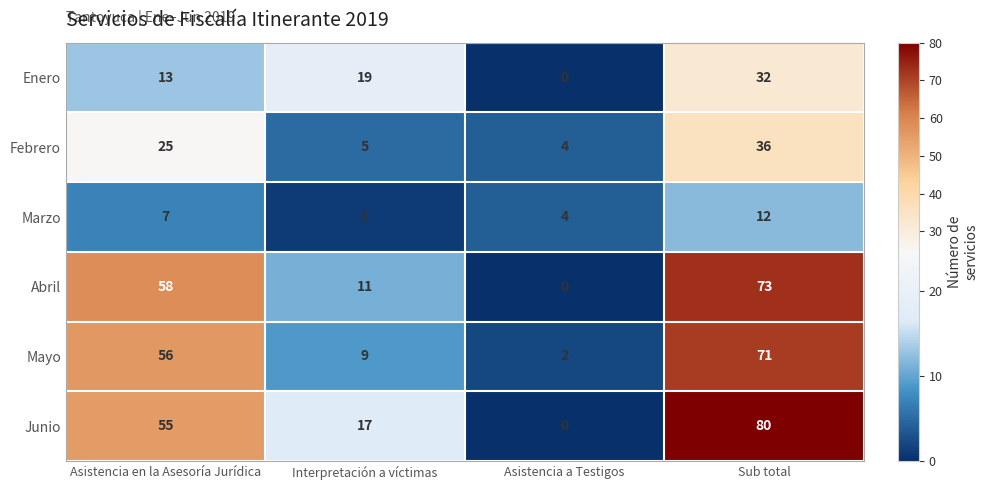

Where is Junio nearest to the value 40?

Asistencia en la Asesoría Jurídica